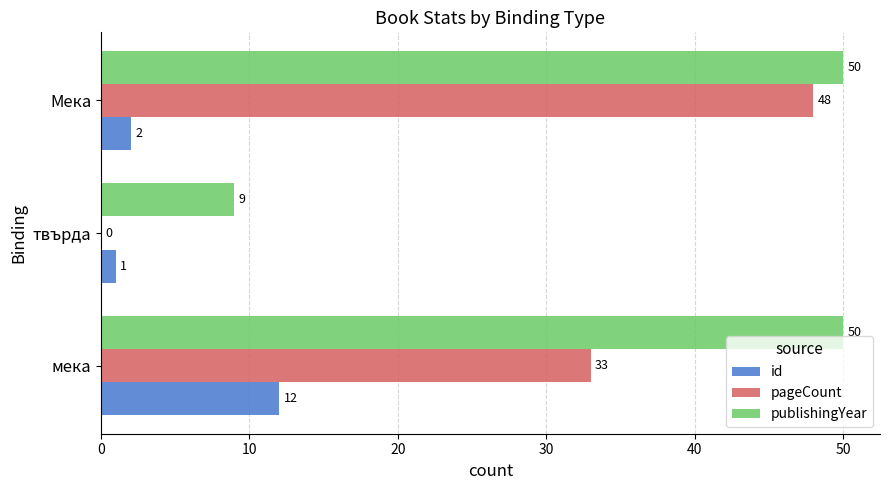

What is the sum of all id values?

15